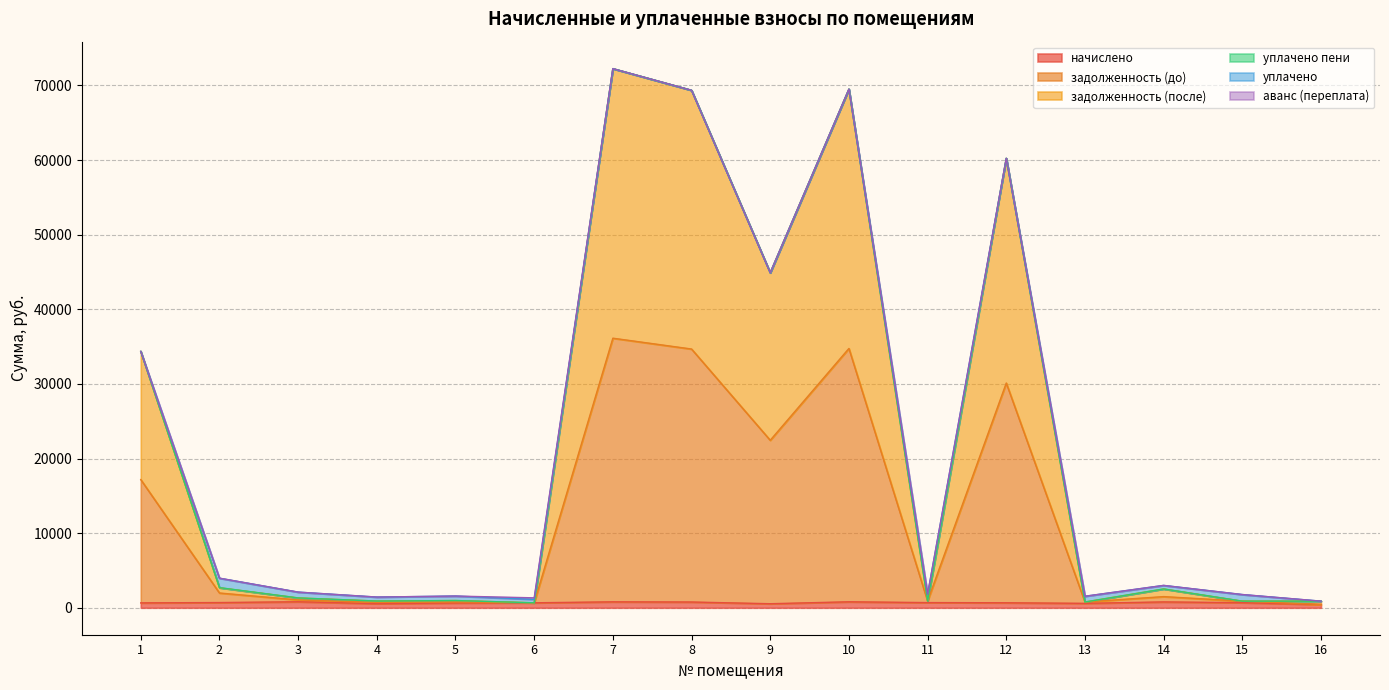

What is the minimum value for задолженность (после)?

665.0